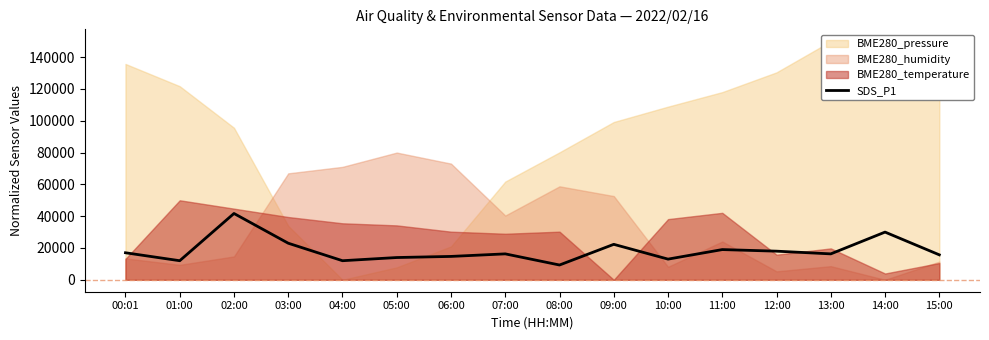

What position from the left is 05:00?

6